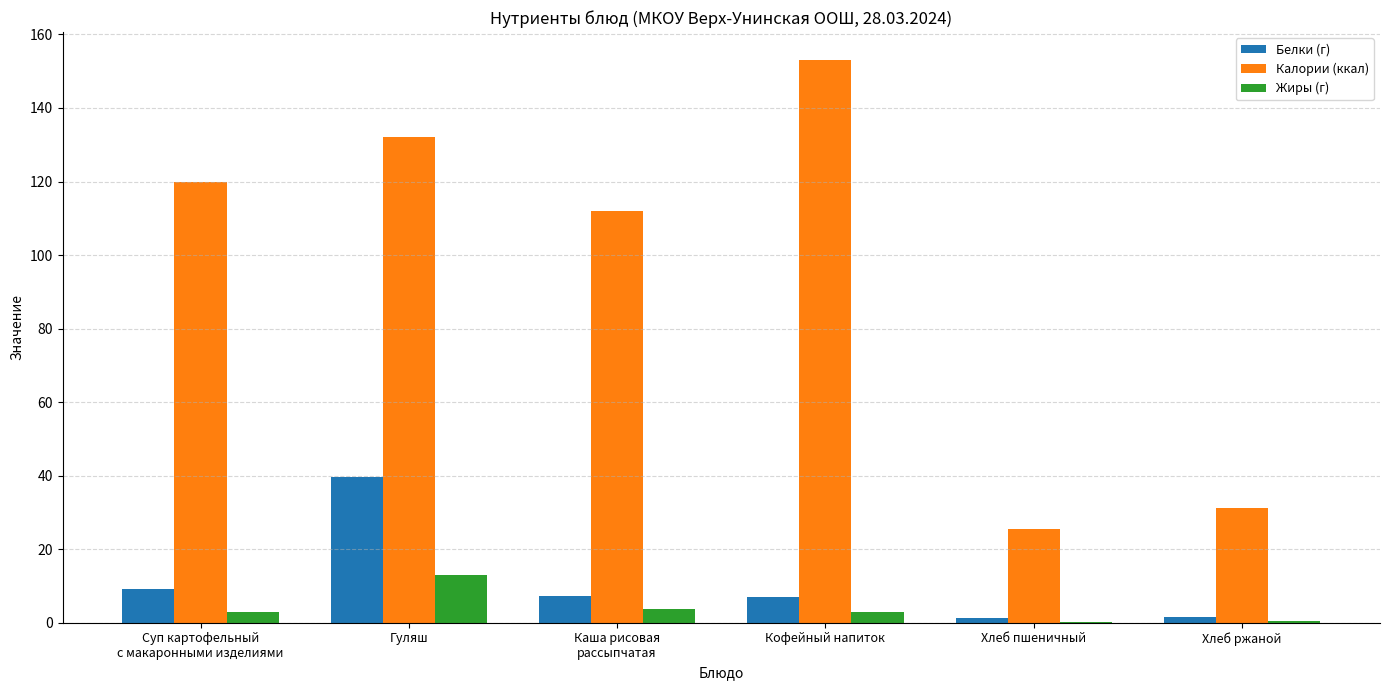

Which series has the widest spread of values?

Калории (ккал)